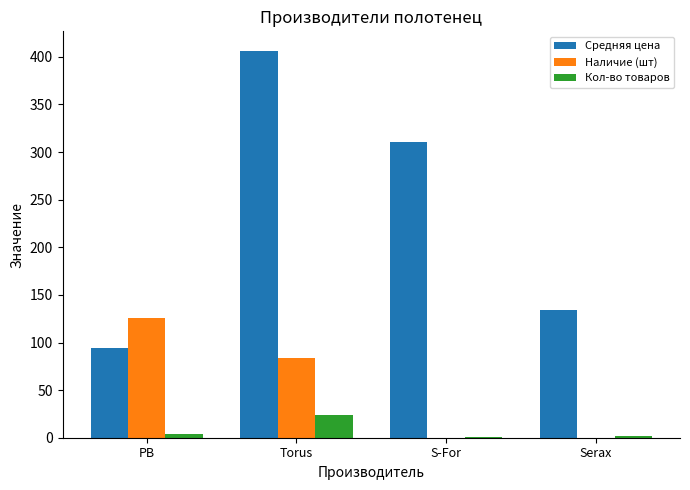

Which label corresponds to the largest value in the chart?

Torus